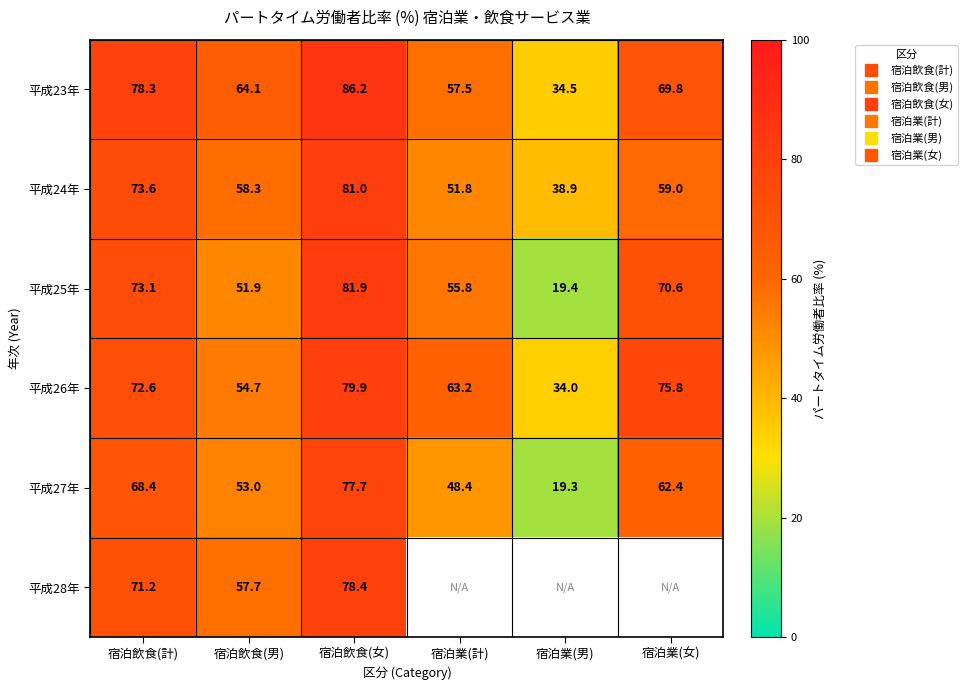

Which has a higher value, 宿泊業(女) or 宿泊飲食(女)?

宿泊飲食(女)